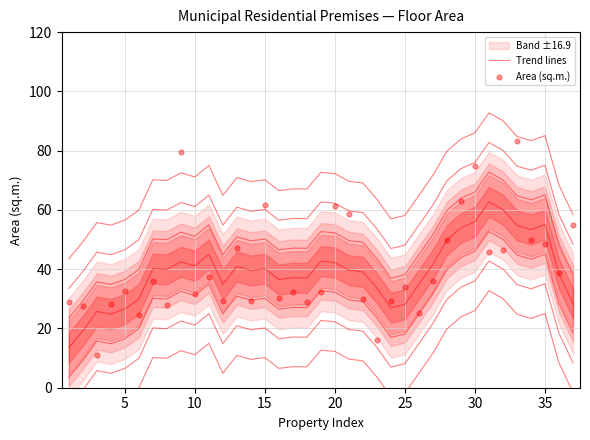

Which series has the widest spread of Y values?

Area (sq.m.)